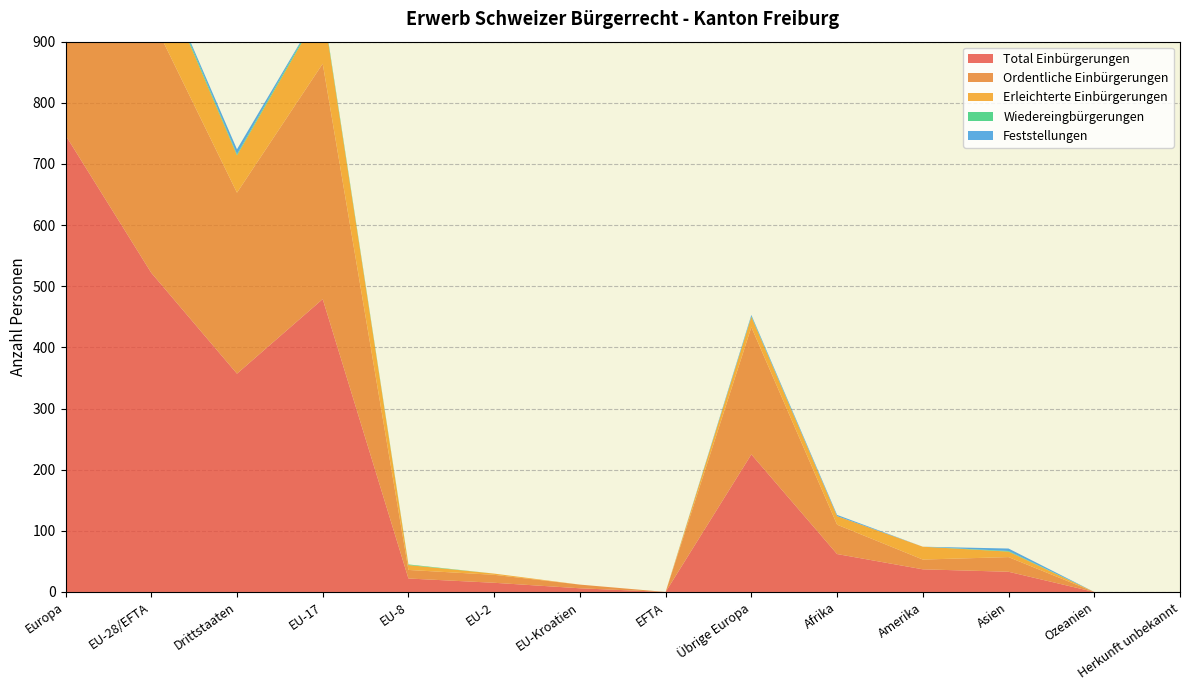

Reading left to right, transcribe all the data shown in this chart.

Total Einbürgerungen: 747	522	357	479	22	15	6	0	225	62	37	33	0	0
Ordentliche Einbürgerungen: 626	418	296	385	14	13	6	0	208	48	16	24	0	0
Erleichterte Einbürgerungen: 121	104	61	94	8	2	0	0	17	14	21	9	0	0
Wiedereingbürgerungen: 5	4	2	3	1	0	0	0	1	0	0	1	0	0
Feststellungen: 2	0	8	0	0	0	0	0	2	2	0	4	0	0